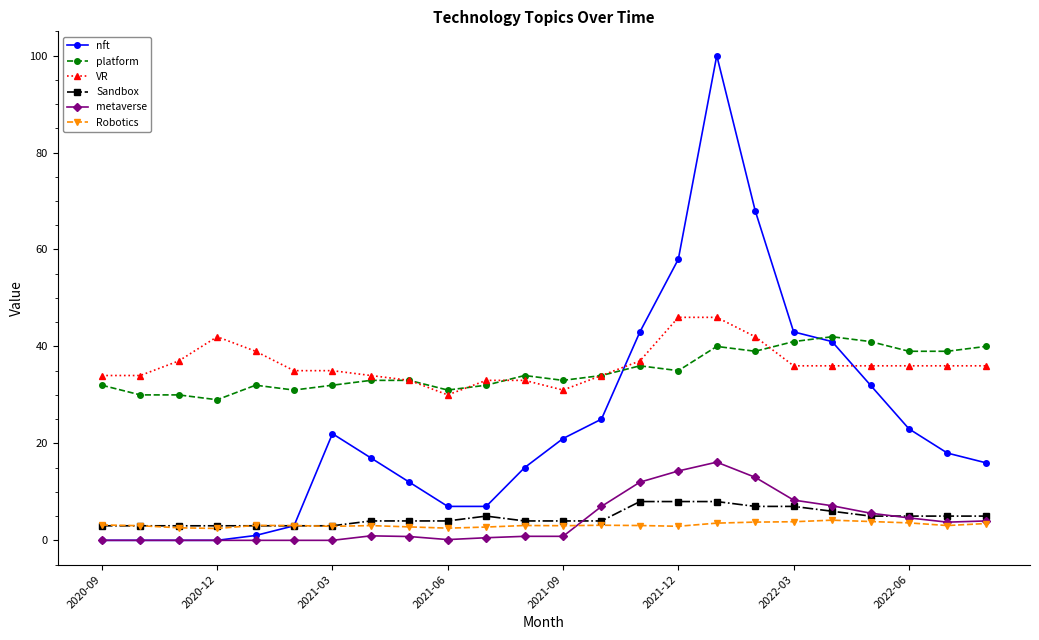

What is the average value of the VR series?

36.3